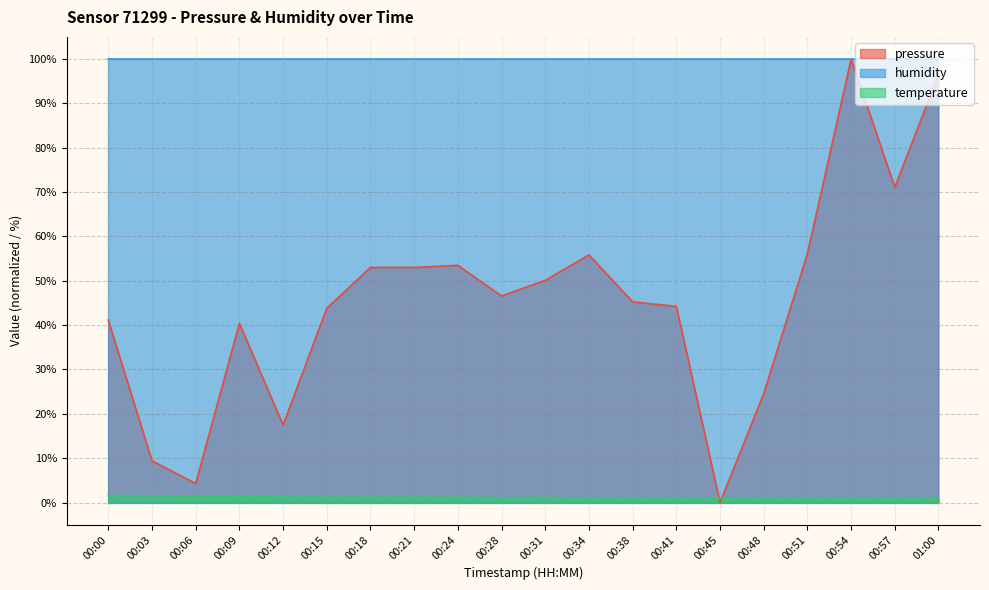

How many lines are shown in the chart?

3